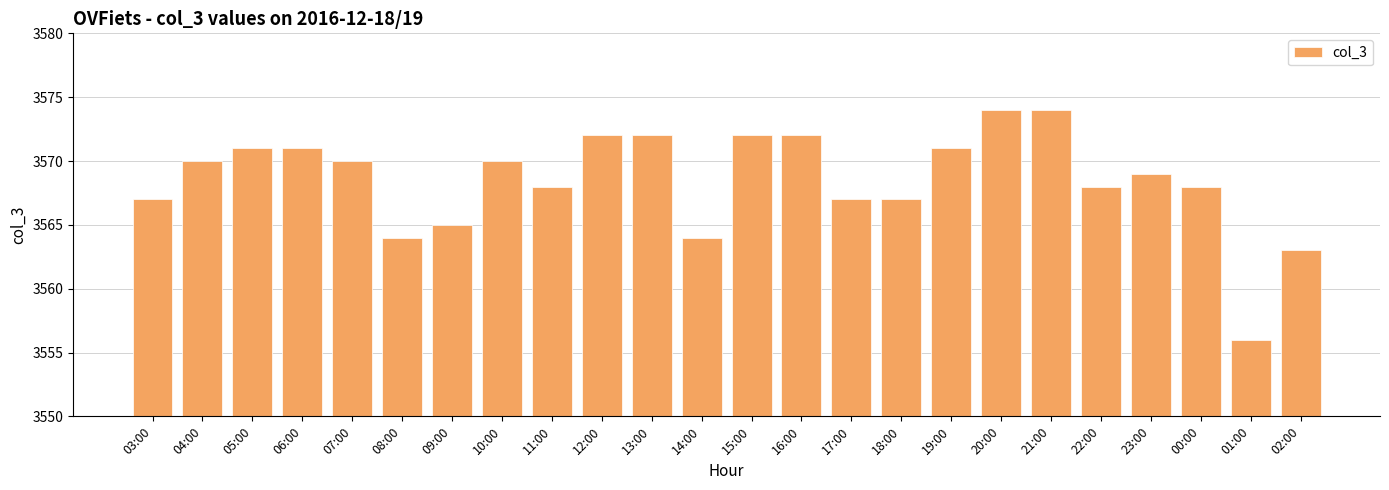

What is the label of the 10th bar from the left?

12:00